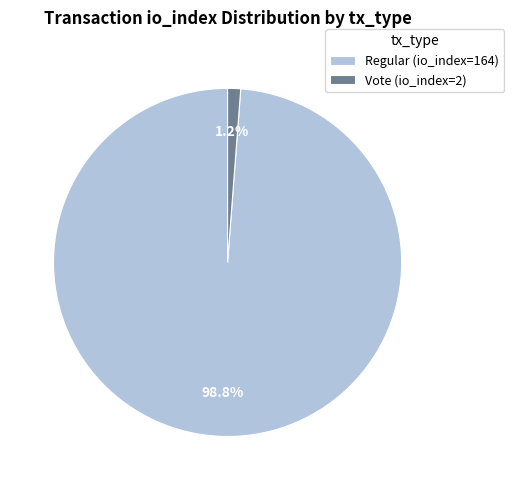

To the nearest percent, what is the difference between the Vote (io_index=2) and Regular (io_index=164) slice percentages?

98%